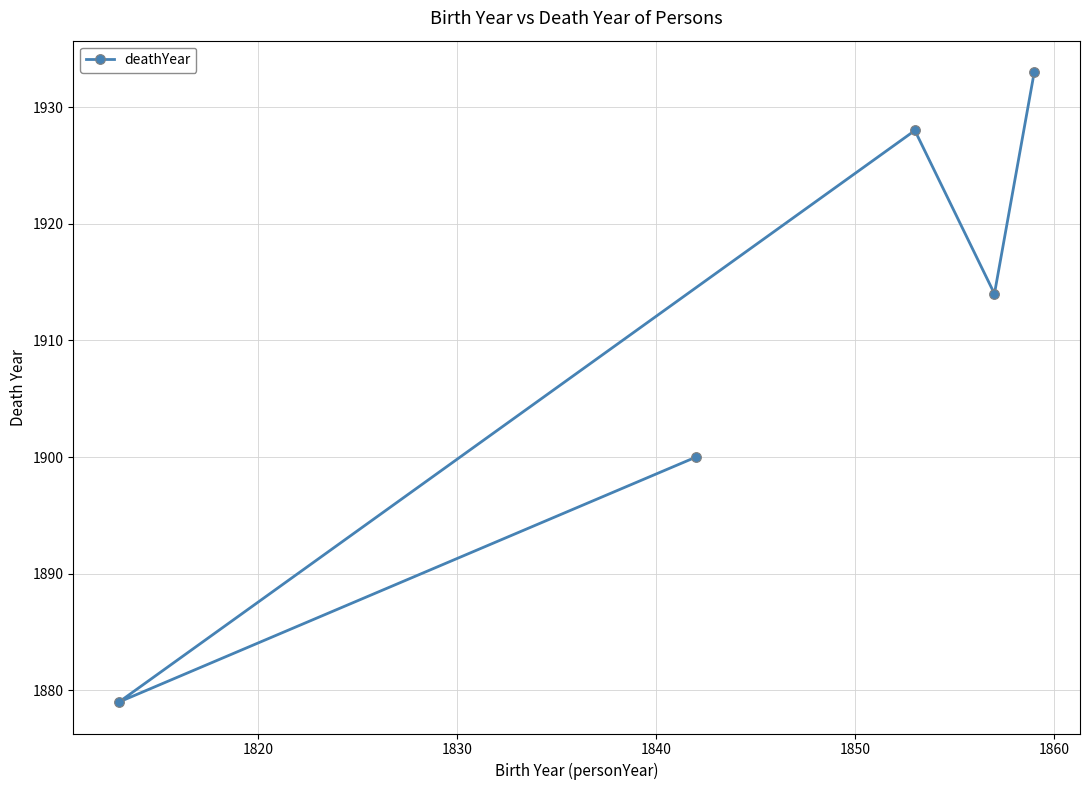

True or false: the data has more than 1 interior local peaks.

False